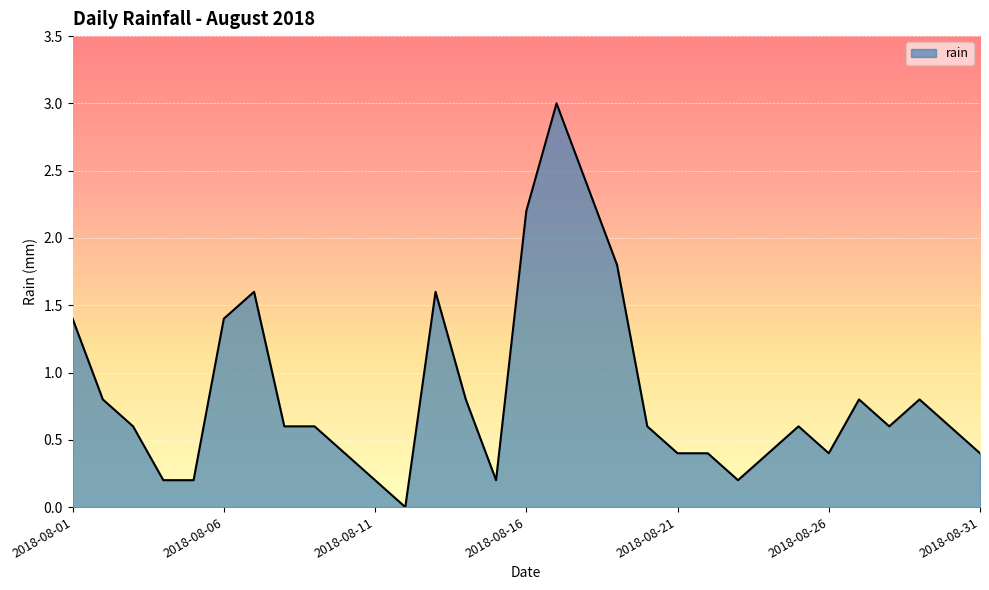

True or false: there are more than 0 points higher than both neighbors.

True